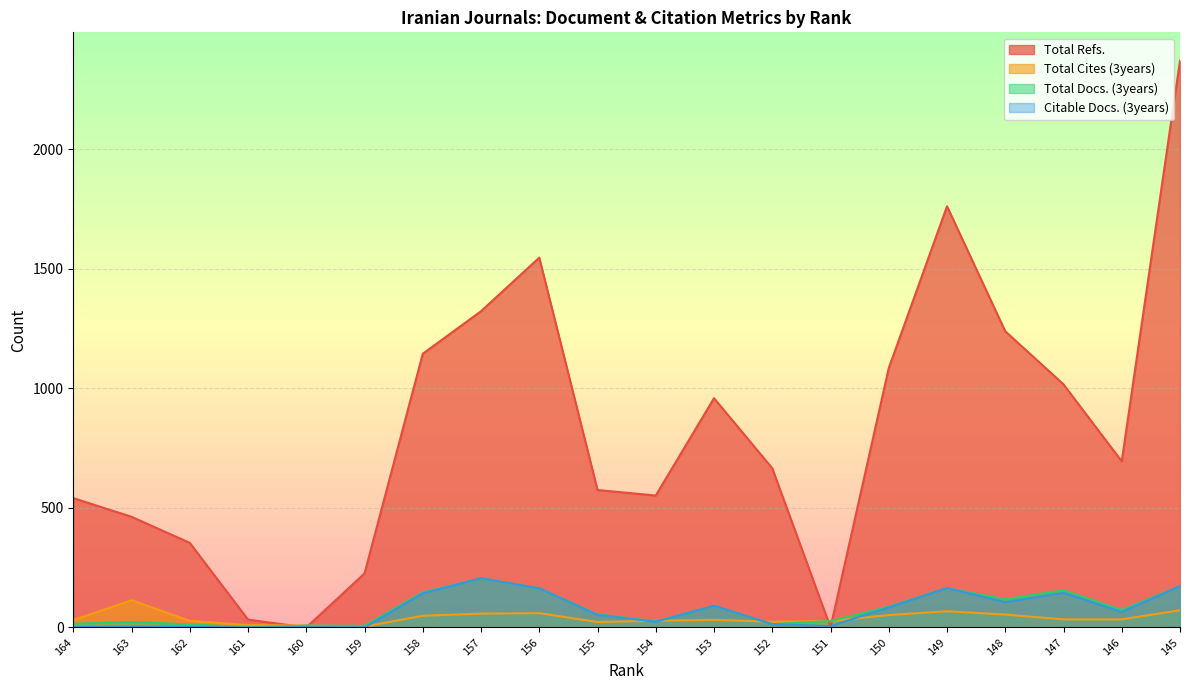

How many values in the Citable Docs. (3years) series are below 65?

10